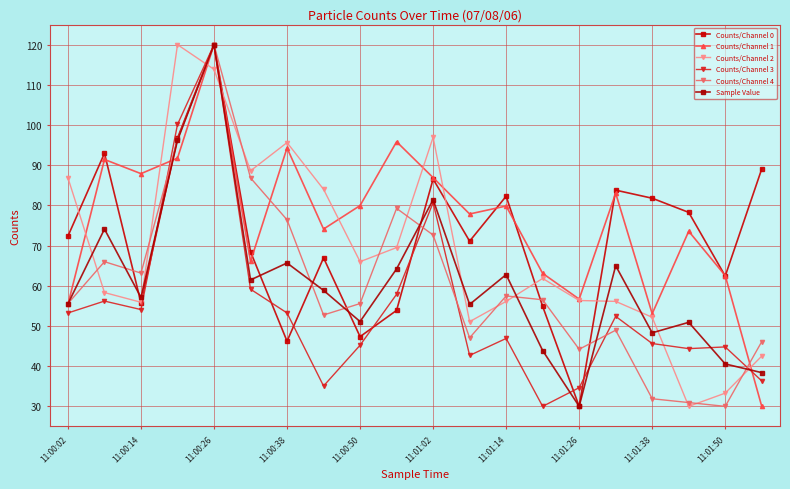

What is the minimum value for Counts/Channel 1?

30.0